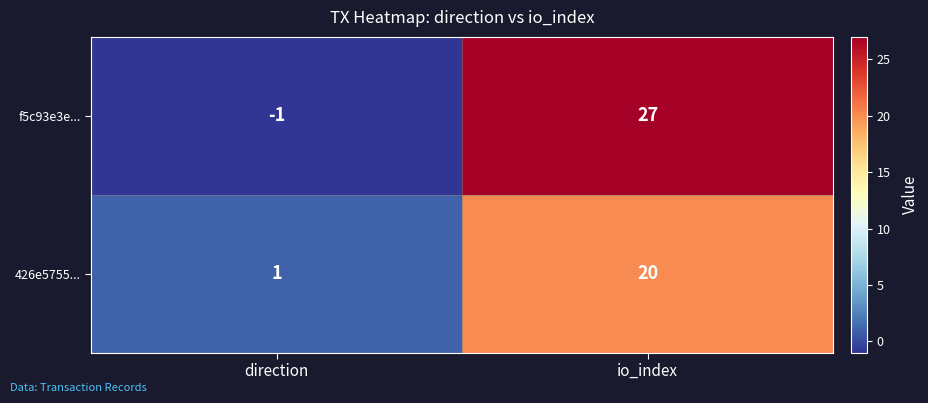

Which label corresponds to the largest value in the chart?

io_index